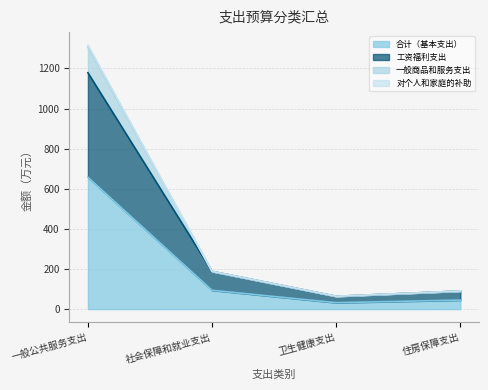

What is the highest value of the 合计（基本支出） series?

657.7